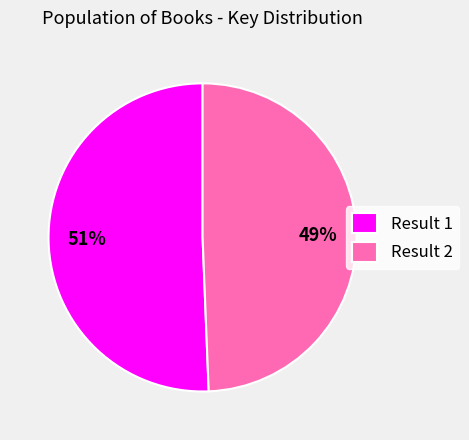

Count the number of slices in the pie.

2